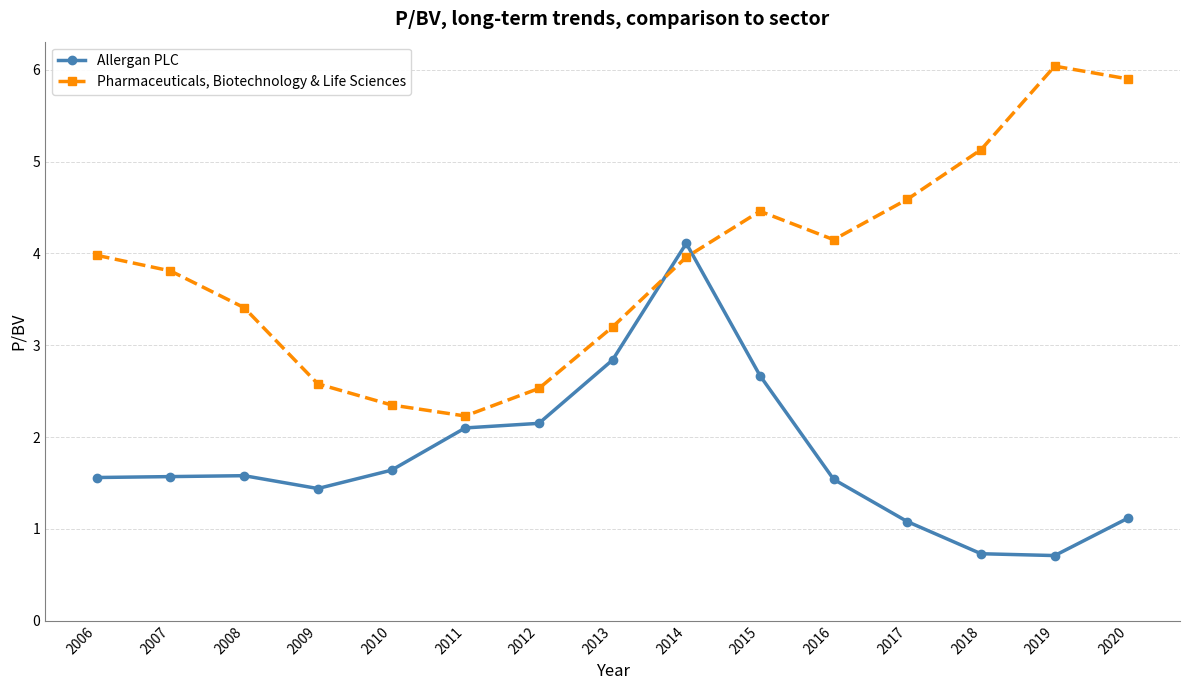

What is the difference between the Pharmaceuticals, Biotechnology & Life Sciences values at 2019 and 2007?

2.2